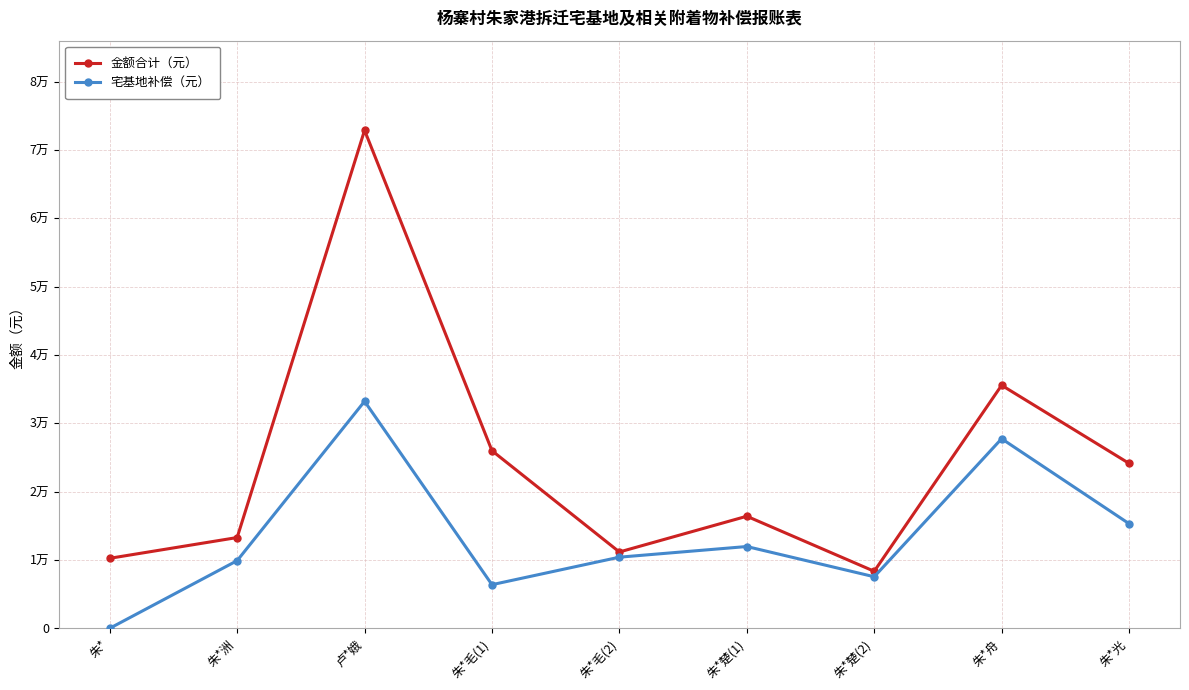

Rank the series by their maximum value, from lowest to highest.

宅基地补偿（元）, 金额合计（元）